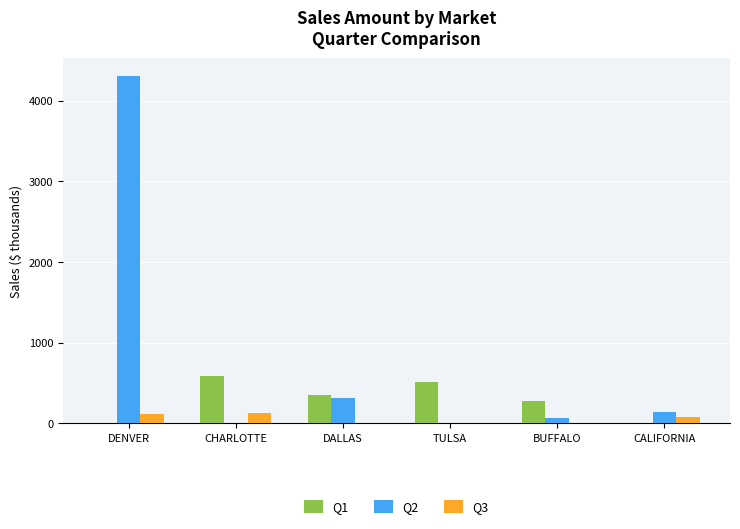

What is the approximate value of Q1 at CHARLOTTE?

593.5